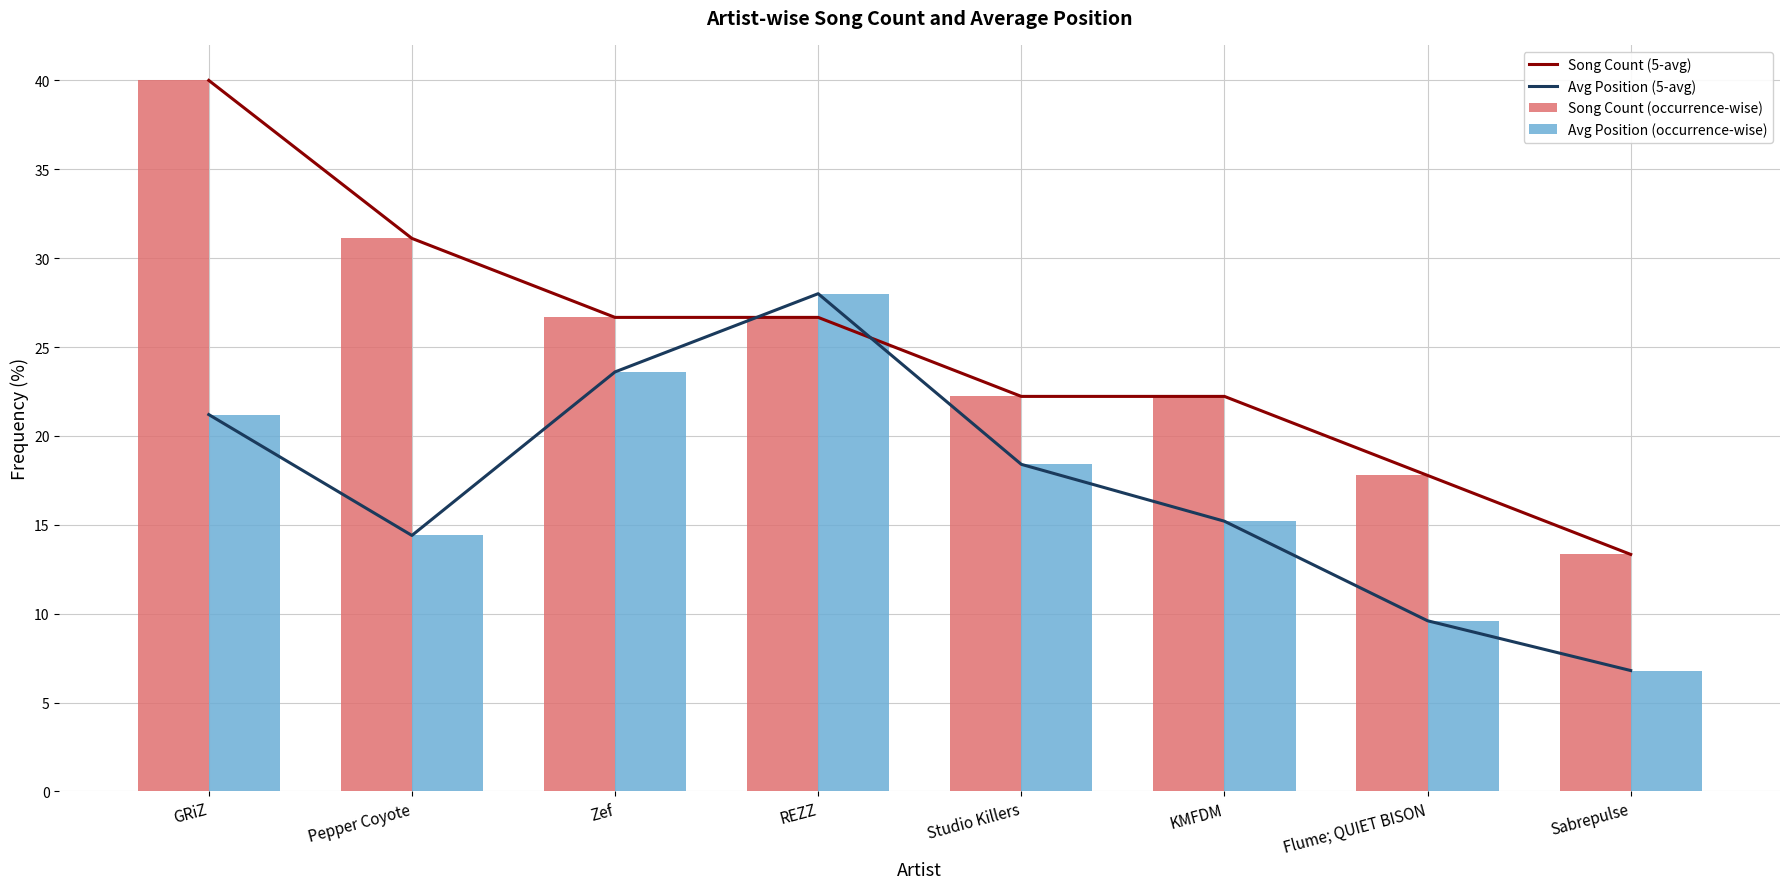

The Avg Position (occurrence-wise) series shows 28.0 at REZZ. True or false?

True